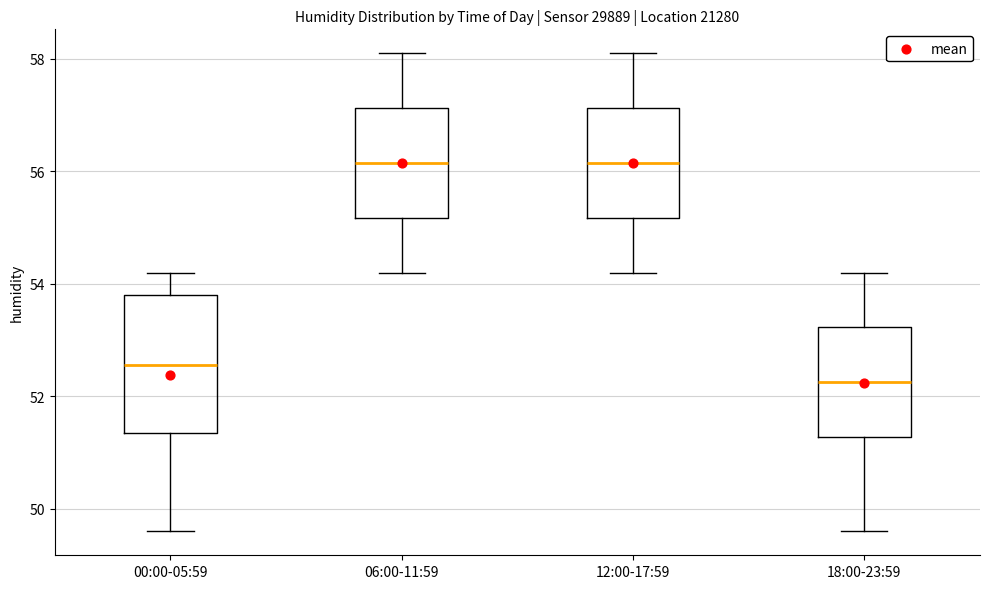

Reading left to right, transcribe this box plot: for each box, give where its median line is, the range the box spans, and where its two whiskers end, as read against the y-axis. The values are not printed on the chart, so give them approximately, as read against the axis.

00:00-05:59: median 52.6, box 51.4 to 53.8, whiskers 49.6 to 54.2
06:00-11:59: median 56.2, box 55.2 to 57.2, whiskers 54.2 to 58.2
12:00-17:59: median 56.2, box 55.2 to 57.2, whiskers 54.2 to 58.2
18:00-23:59: median 52.2, box 51.2 to 53.2, whiskers 49.6 to 54.2